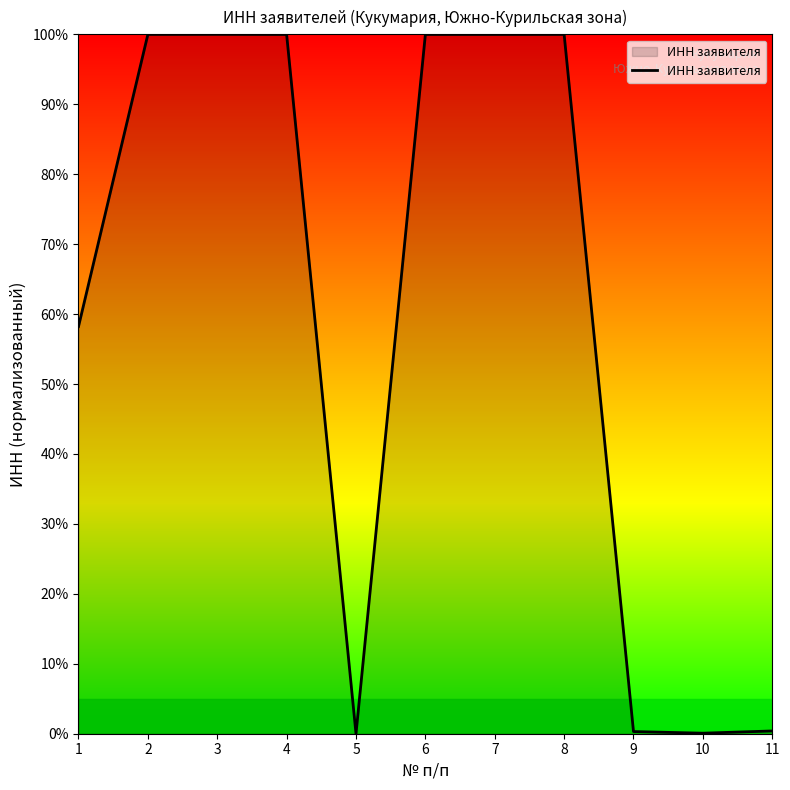

What is the sum of the values at 7 and 8?

200.0